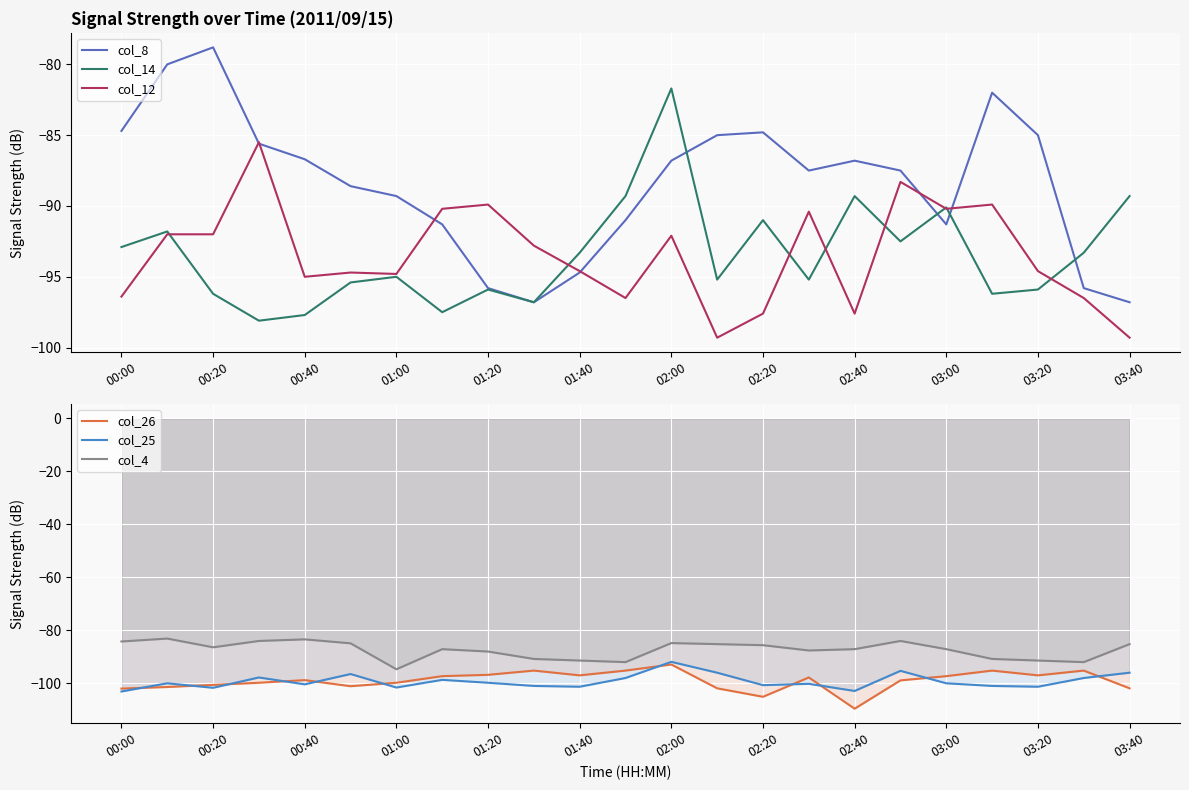

What is the difference between the maximum and minimum values in the col_14 series?

16.4